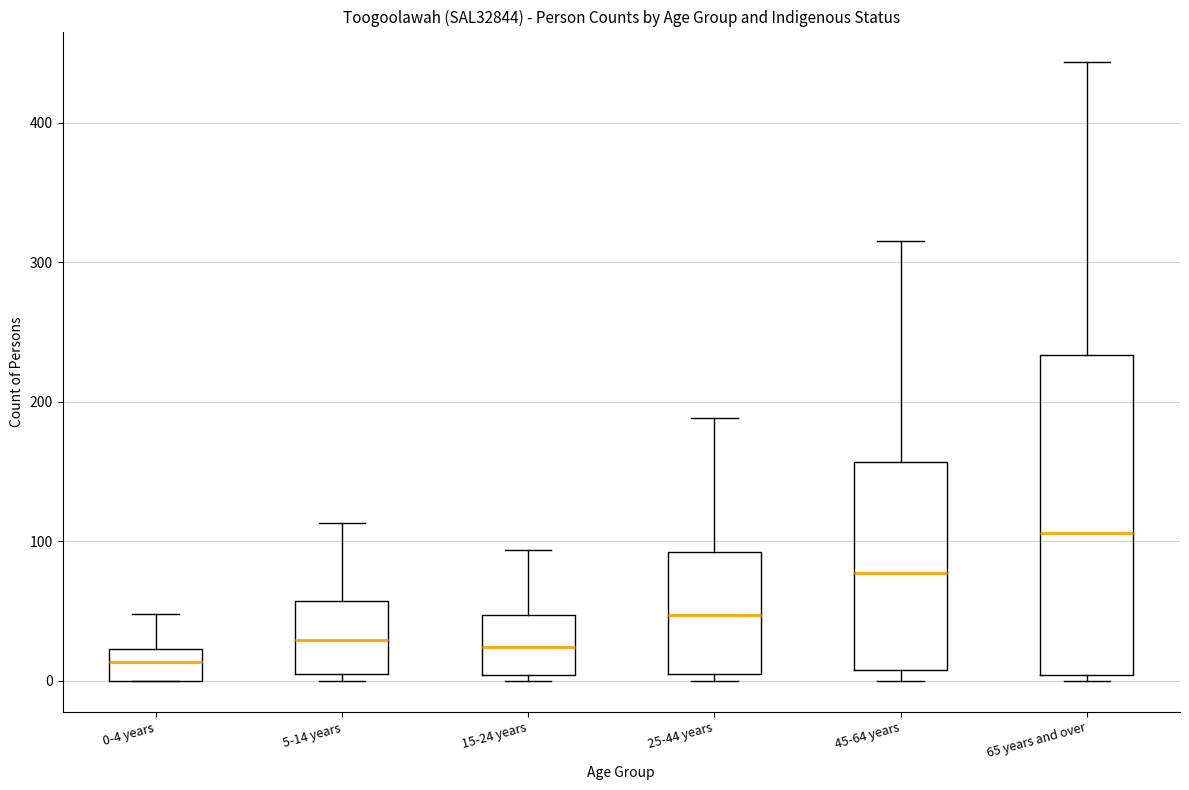

Reading left to right, transcribe this box plot: for each box, give where its median line is, the range the box spans, and where its two whiskers end, as read against the y-axis. The values are not printed on the chart, so give them approximately, as read against the axis.

0-4 years: median 10, box 0 to 20, whiskers 0 to 50
5-14 years: median 30, box 10 to 60, whiskers 0 to 110
15-24 years: median 20, box 0 to 50, whiskers 0 (just below the box's lower edge) to 90
25-44 years: median 50, box 10 to 90, whiskers 0 to 190
45-64 years: median 80, box 10 to 160, whiskers 0 to 320
65 years and over: median 110, box 0 to 230, whiskers 0 (just below the box's lower edge) to 440